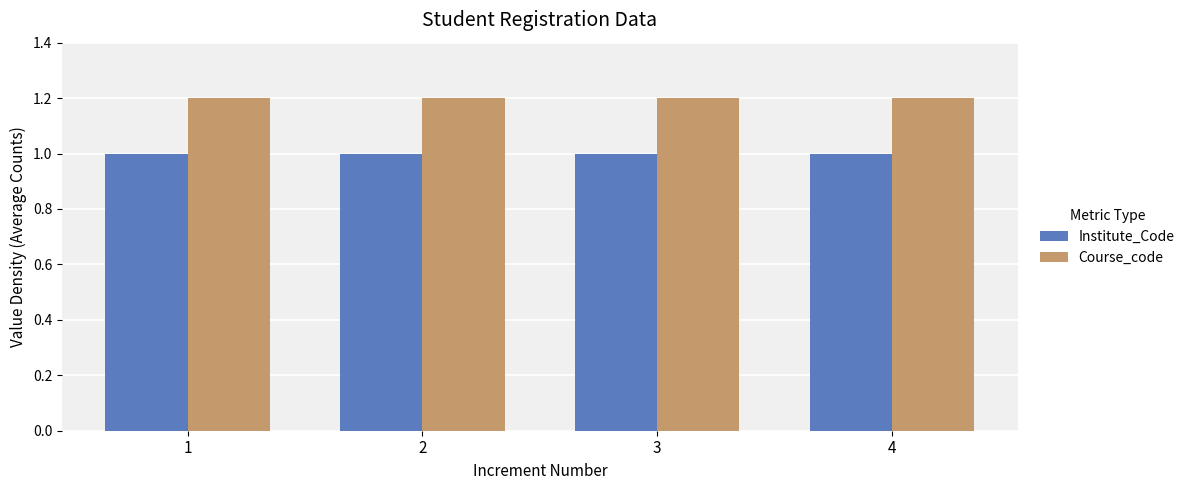

True or false: Institute_Code has a value of 0.6 at 4.

False